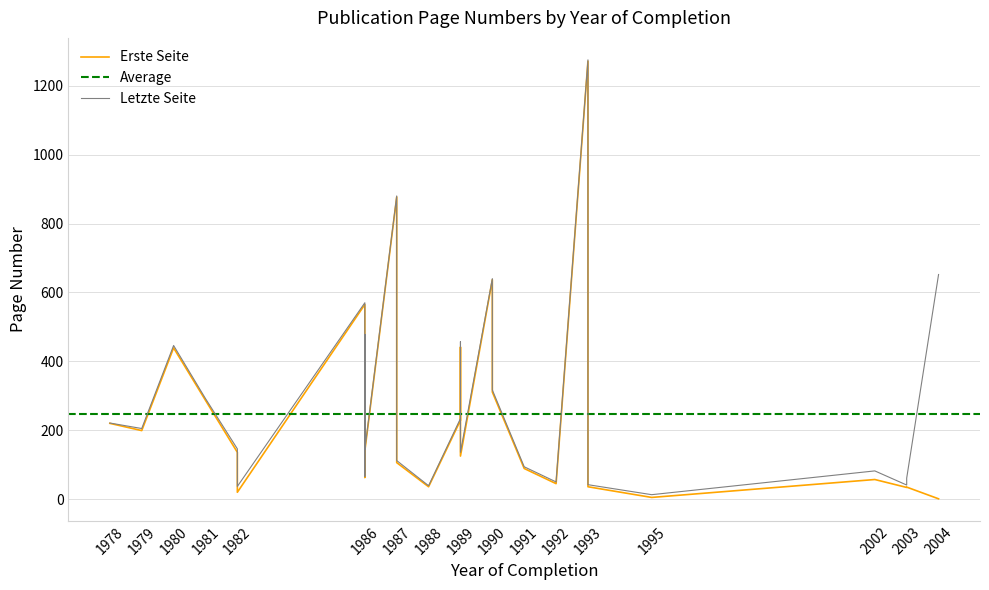

What is the difference between the highest and lowest values at 13?

5